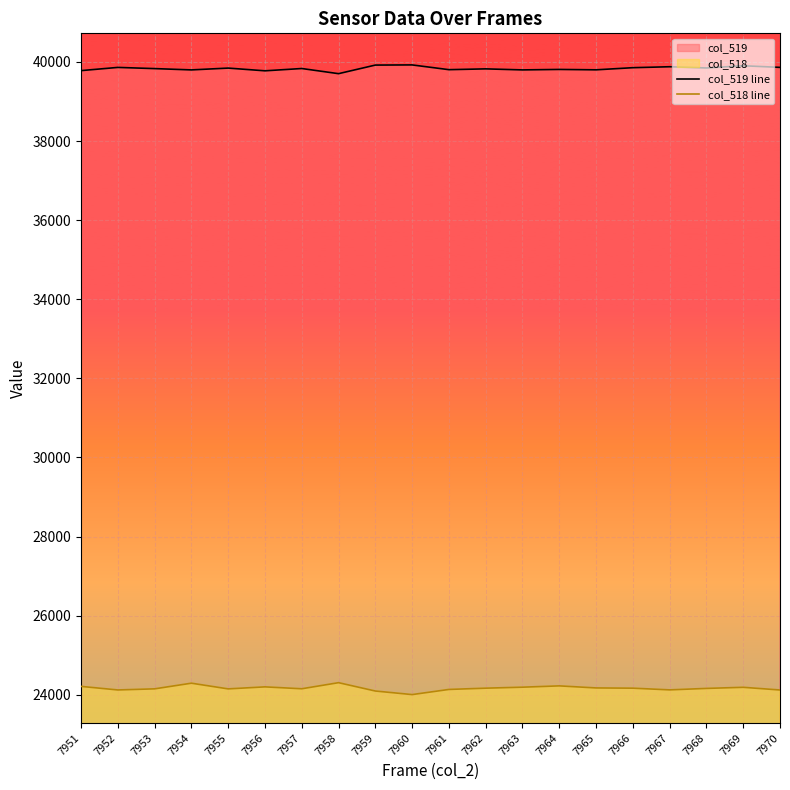

List the series in order of their peak value, highest first.

col_519 line, col_518 line